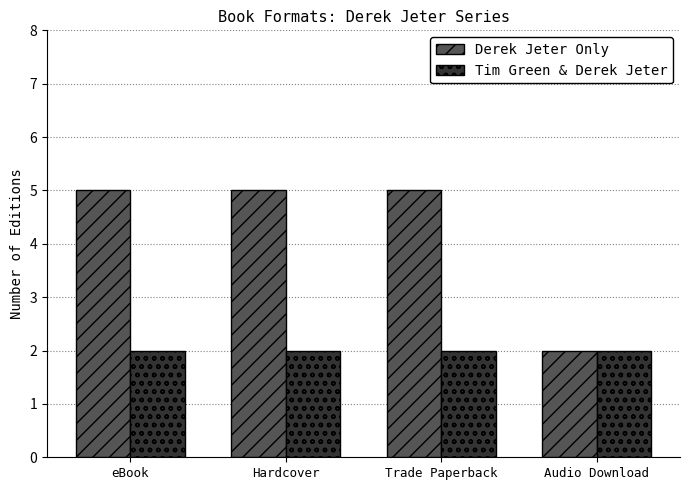

What is the value of the Tim Green & Derek Jeter bar at the 2nd from the left?

2